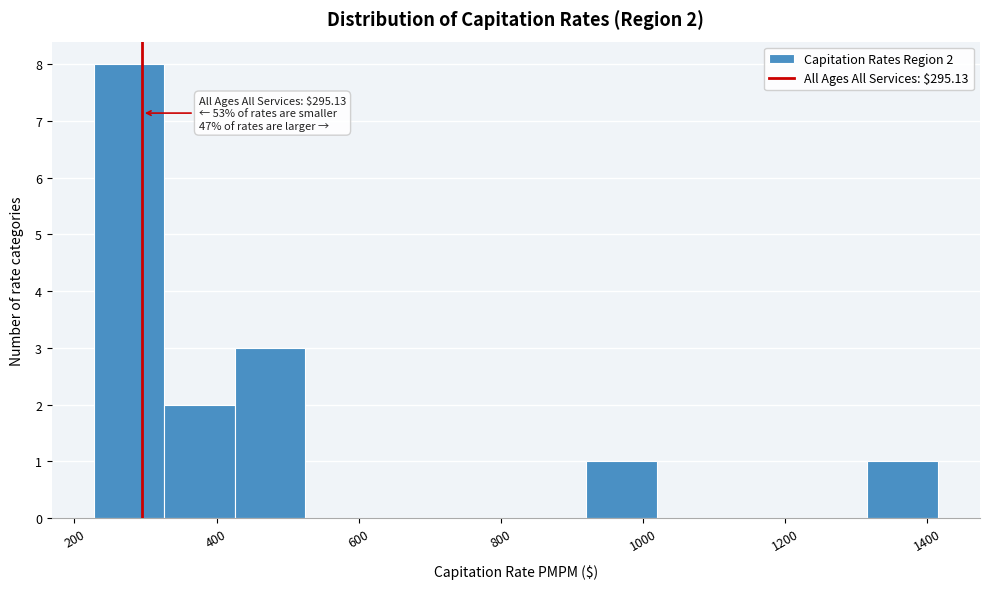

Which range on the x-axis has the tallest bar?

220 to 320